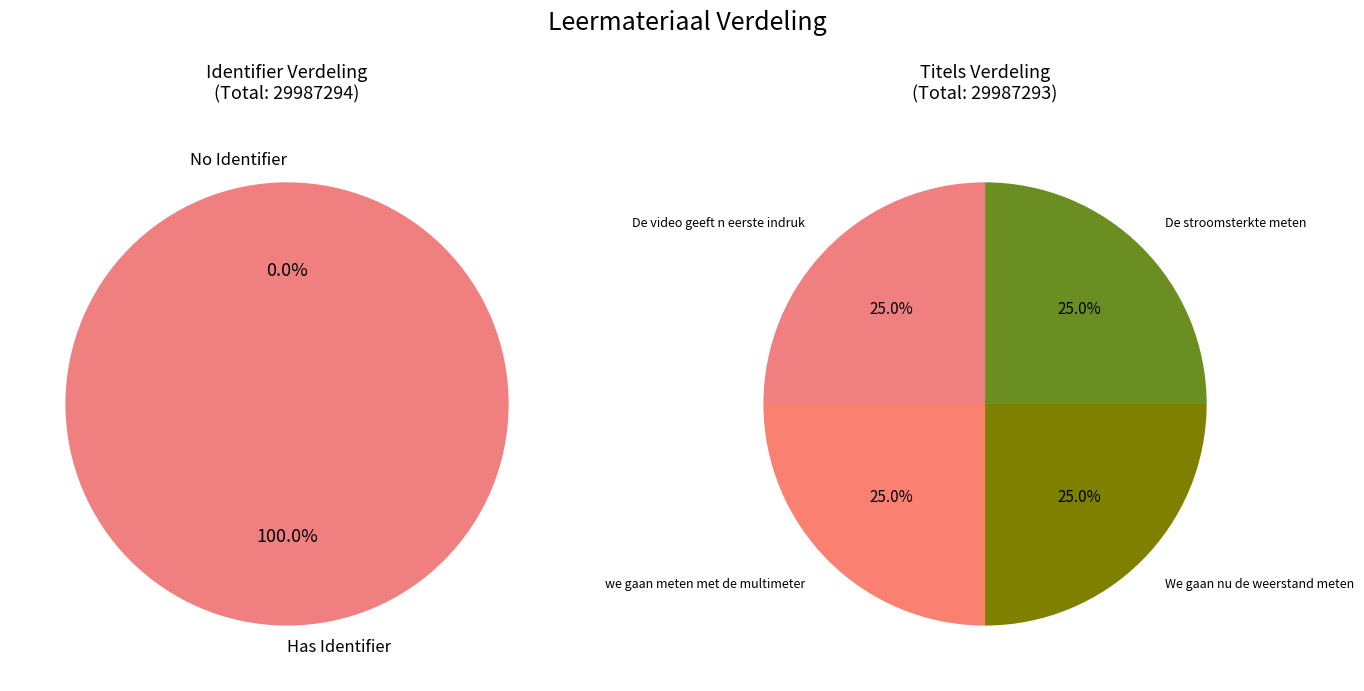

The De video geeft n eerste indruk slice represents 17% of the pie. True or false?

False